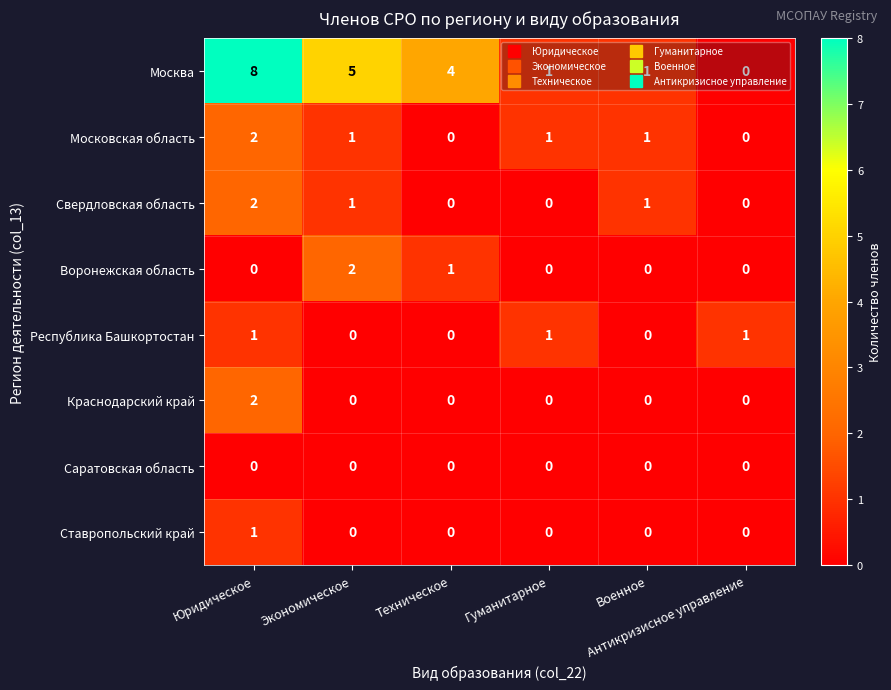

What is the greatest value displayed?

8